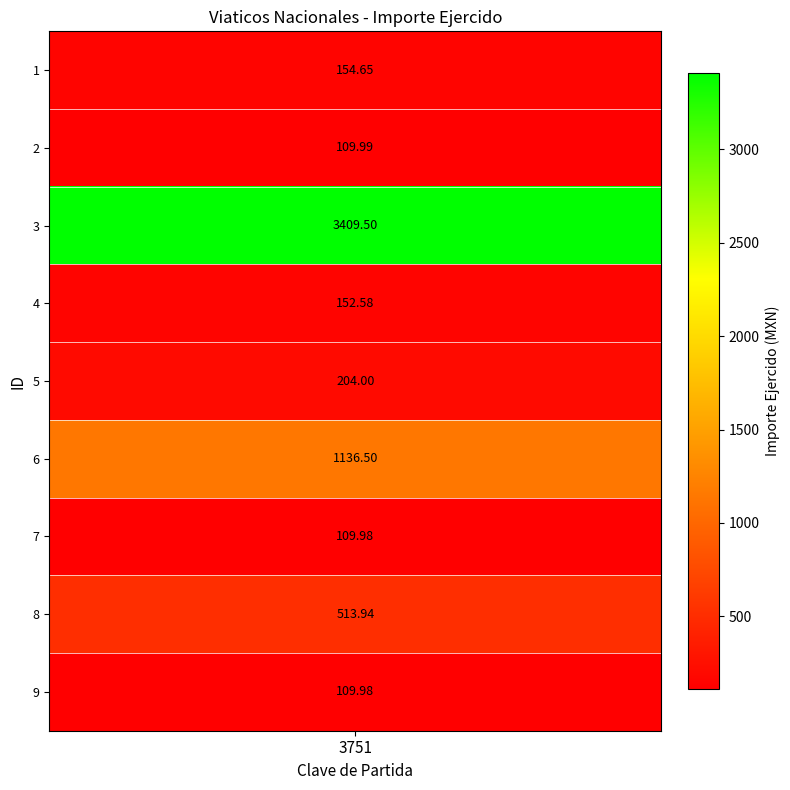

Reading right to left, list all the values displayed in this chart.

9=110.0	8=513.9	7=110.0	6=1136.5	5=204.0	4=152.6	3=3409.5	2=110.0	1=154.7